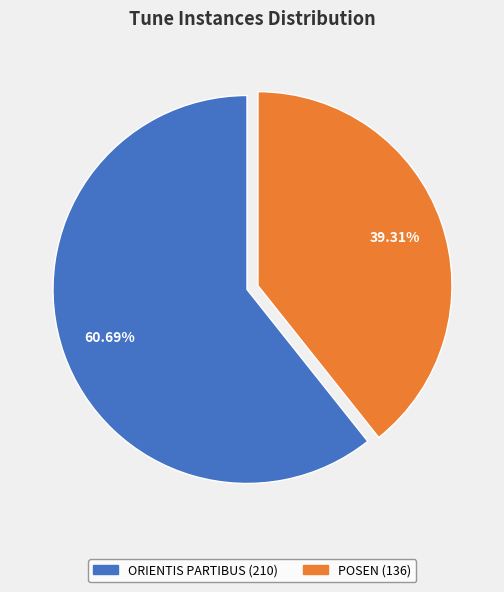

How many slices are in this pie chart?

2